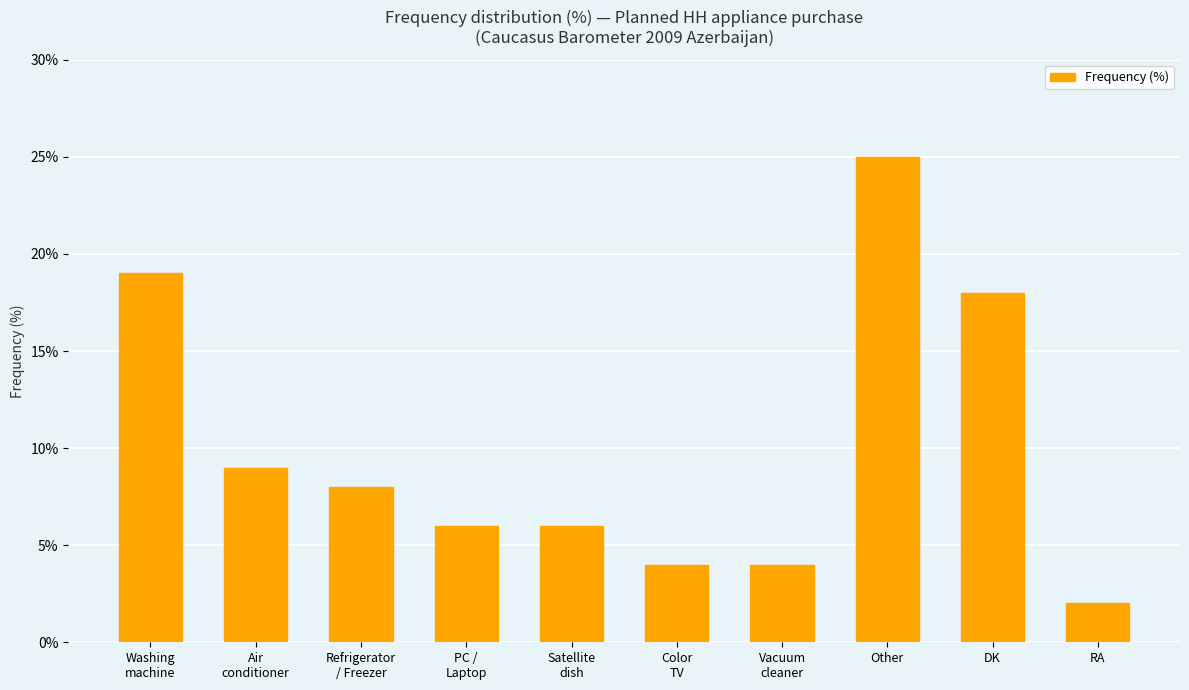

Count the number of categories in the chart.

10